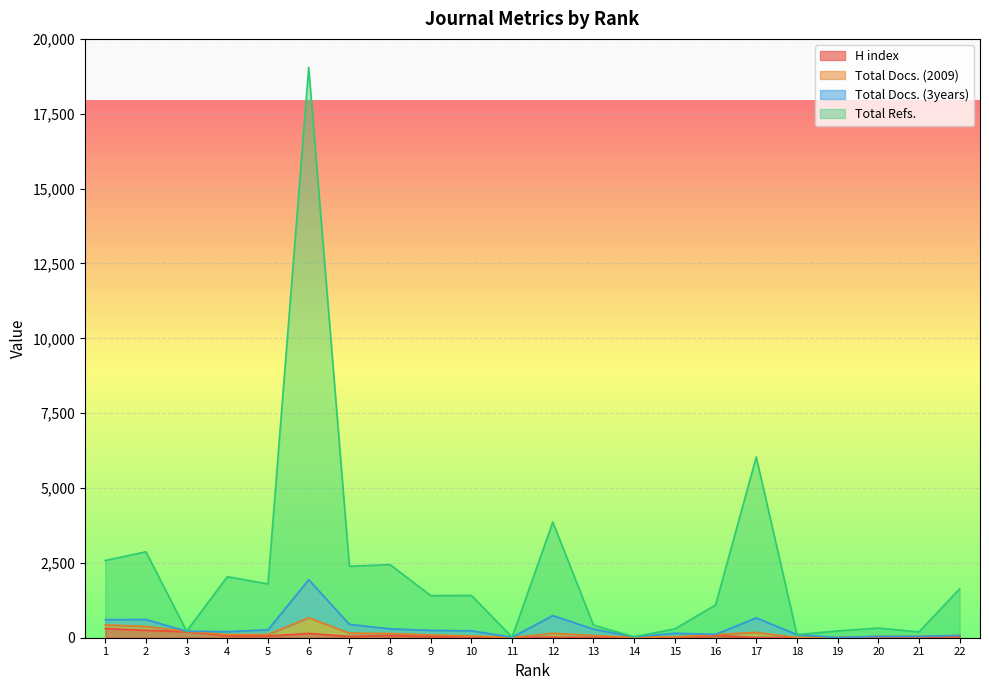

Where is the first local maximum for H index?

6